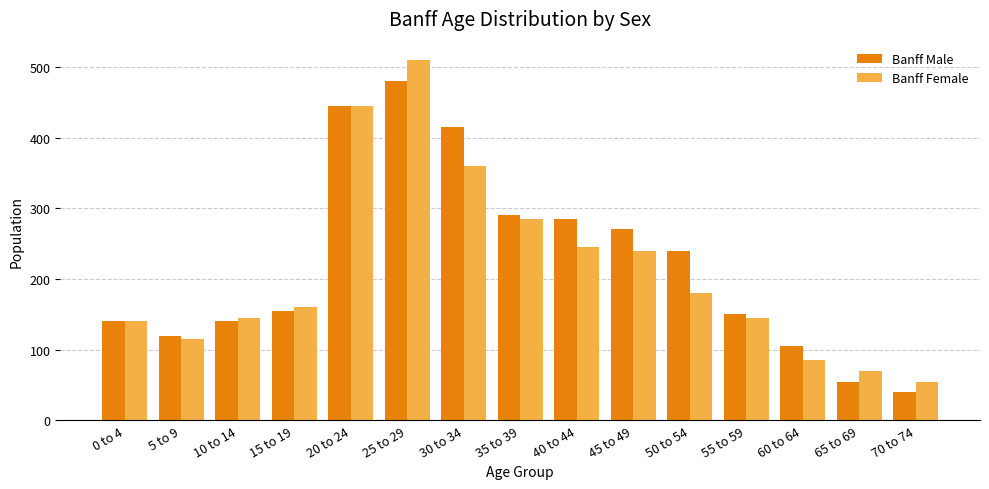

How many groups of bars are there?

15